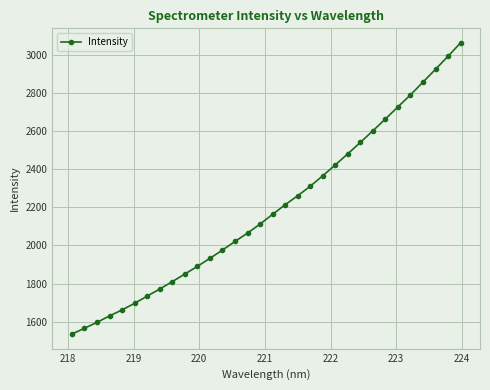

What is the value of the 7th point from the left?

1734.3